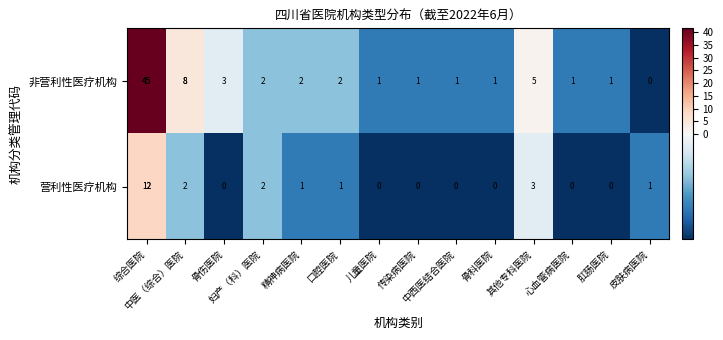

What is the difference between the second highest and second lowest values in the 营利性医疗机构 series?

3